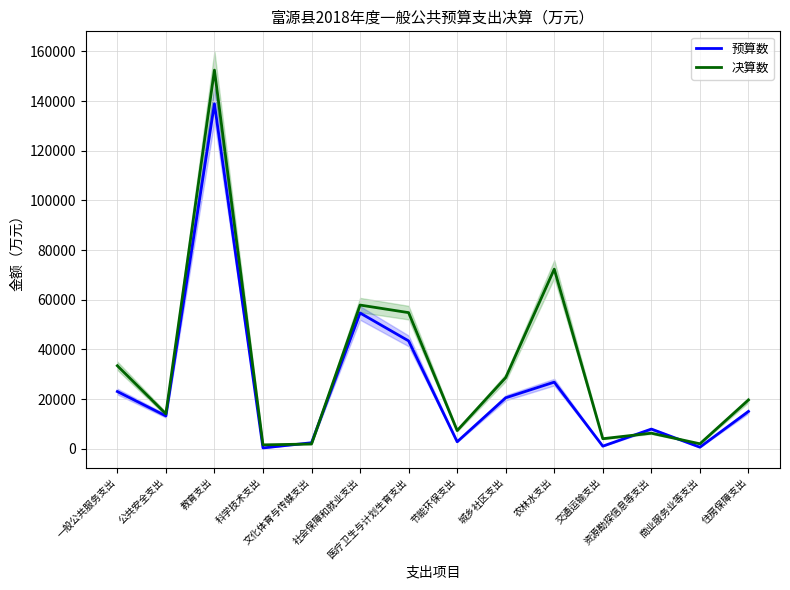

In 决算数, how many points are higher than both neighbors (excluding endpoints)?

4